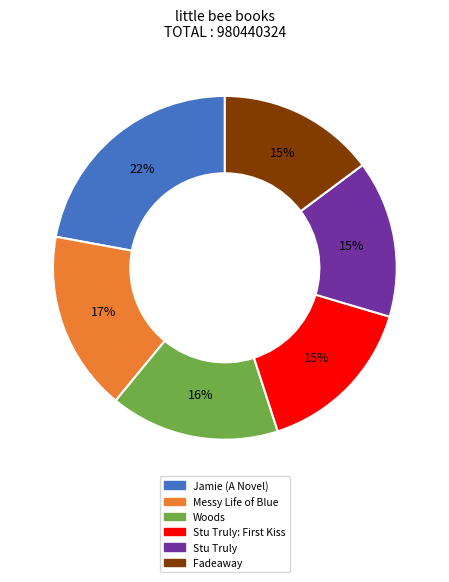

To the nearest percent, what is the difference between the largest and smallest slice percentages?

7%